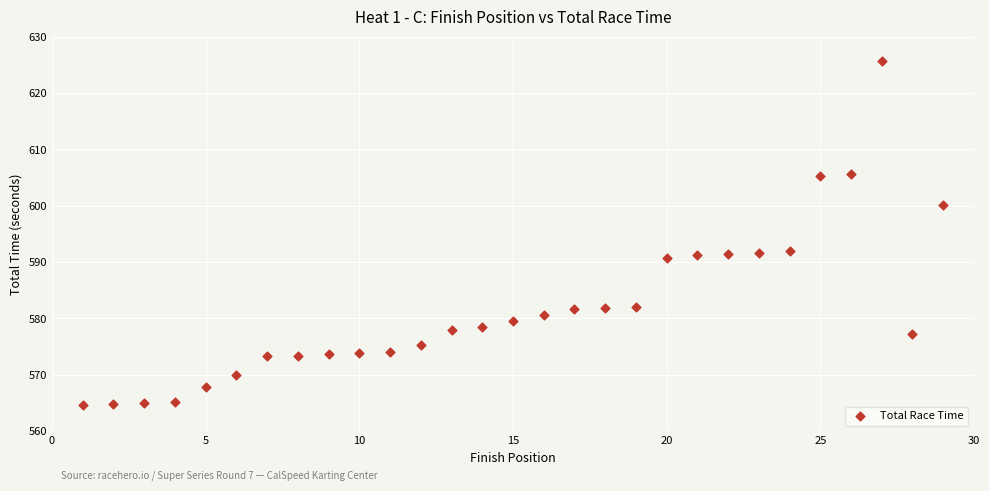

What is the range of Y values (max minus min)?

61.1